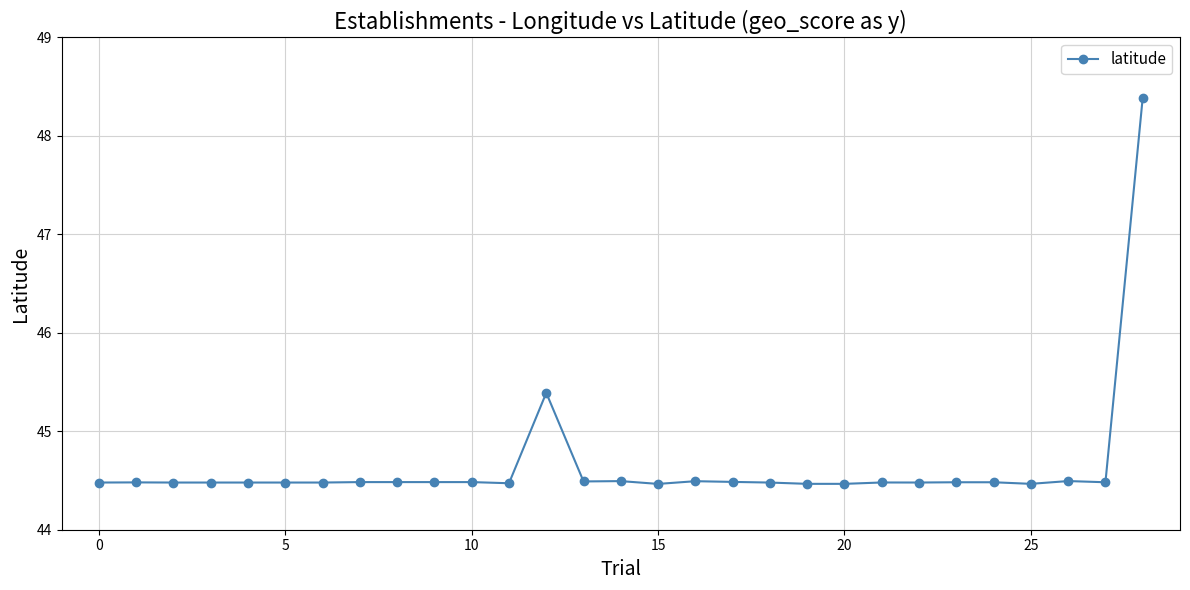

What is the value of the 10th point from the left?

44.5